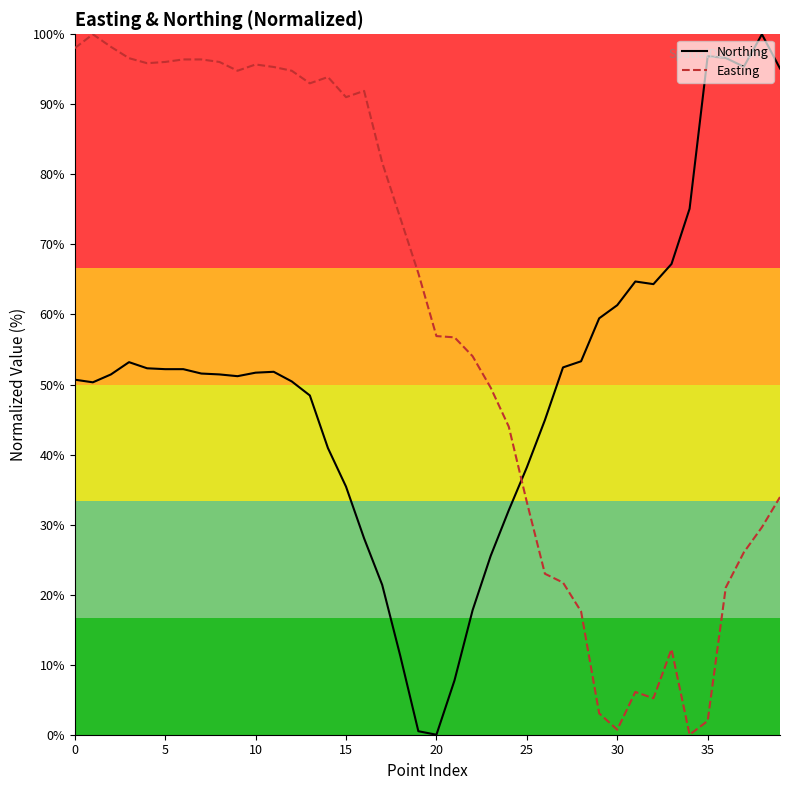

What is the greatest value displayed?

100.0